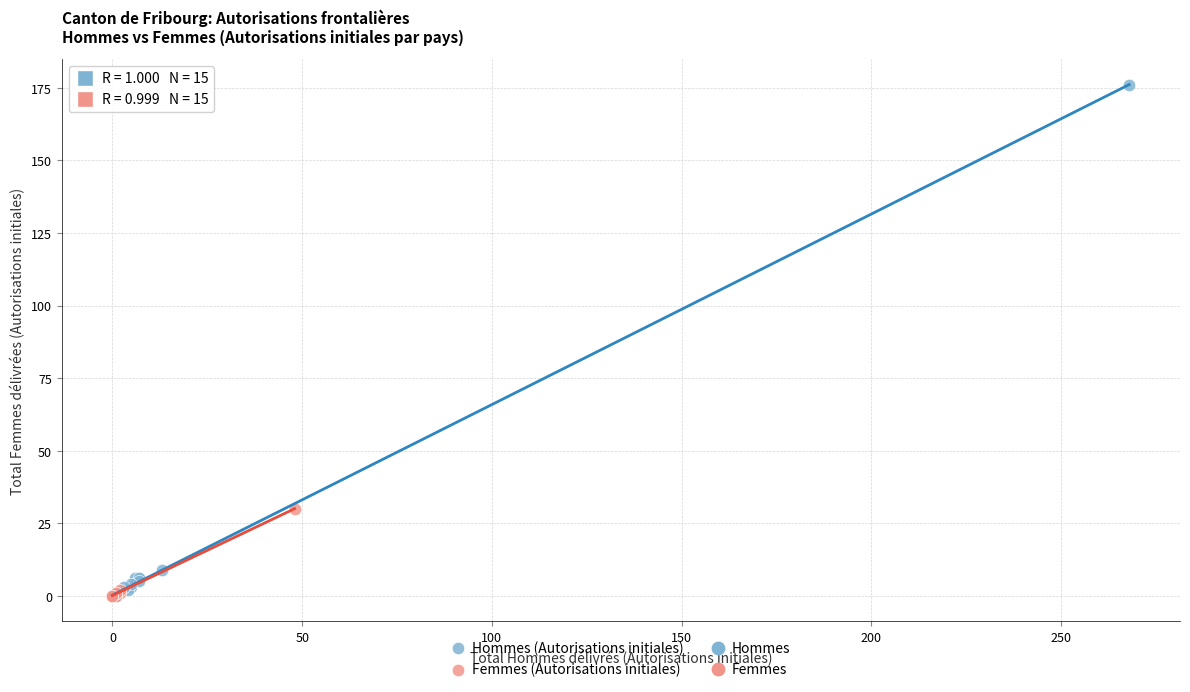

Which series has the widest spread of Y values?

Hommes (Autorisations initiales)